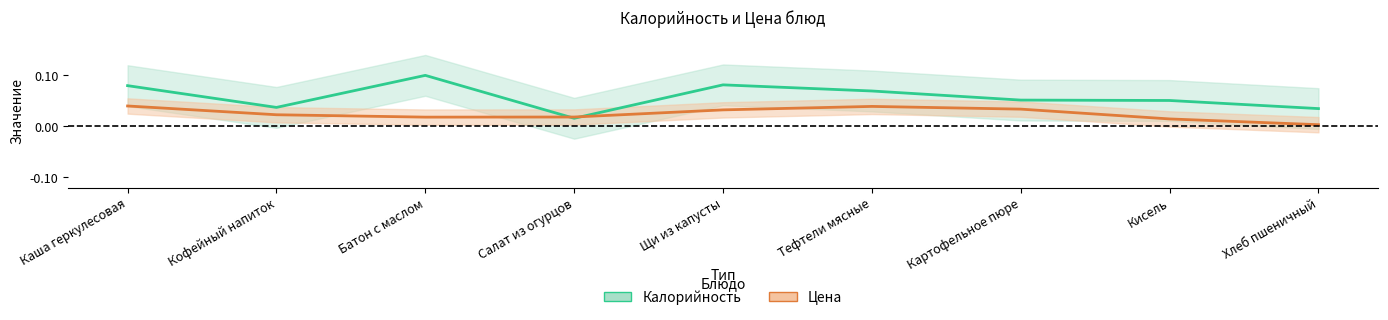

True or false: Цена has a value of 0.0 at Щи из капусты.

False